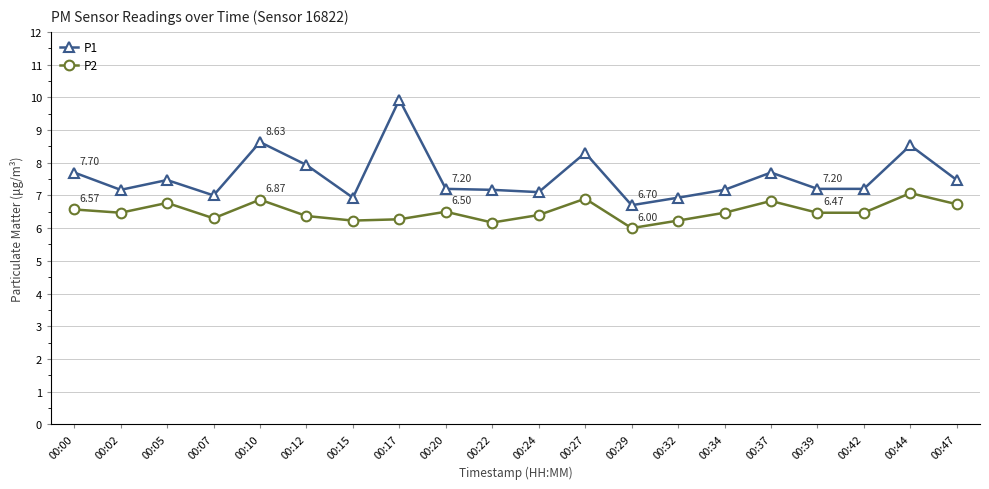

How many lines are shown in the chart?

2